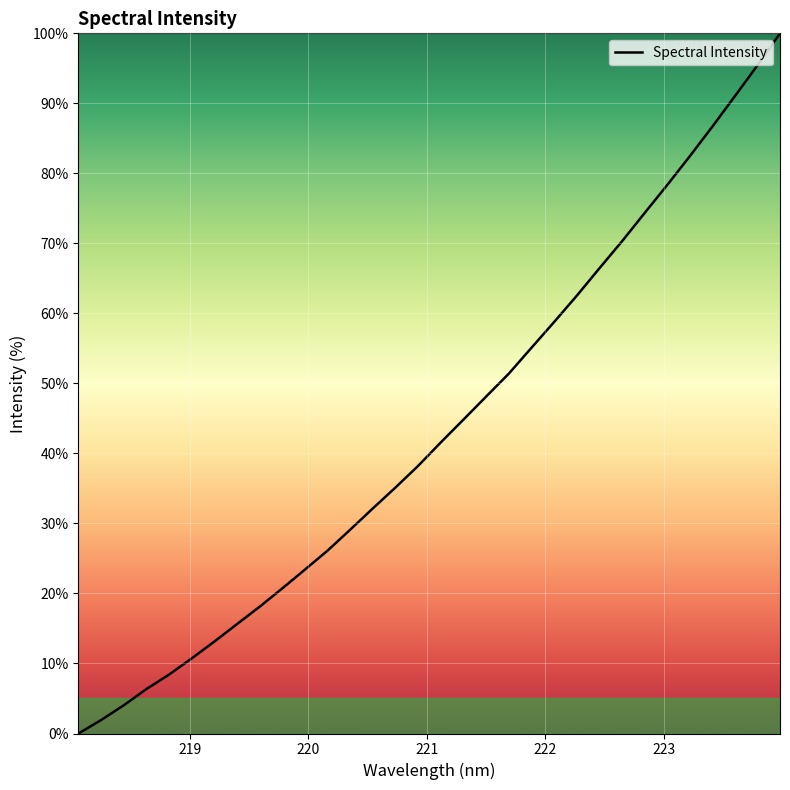

What is the difference between the maximum and minimum values?

100.0